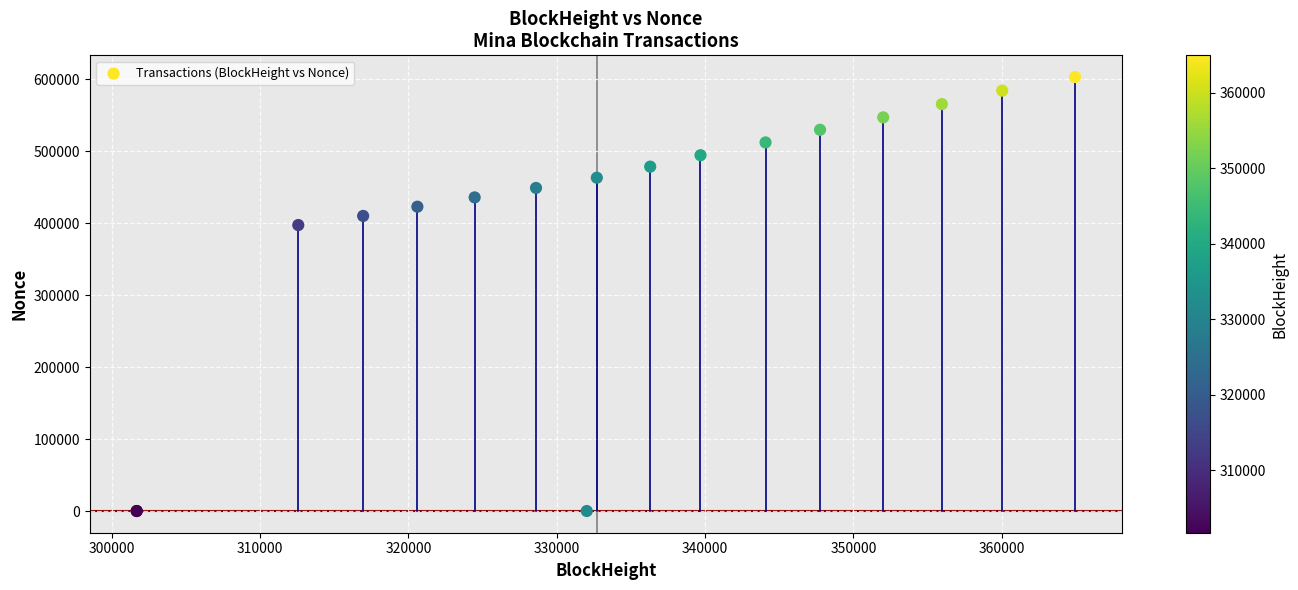

What Y value in the scatter plot is closest to 301699?

397610